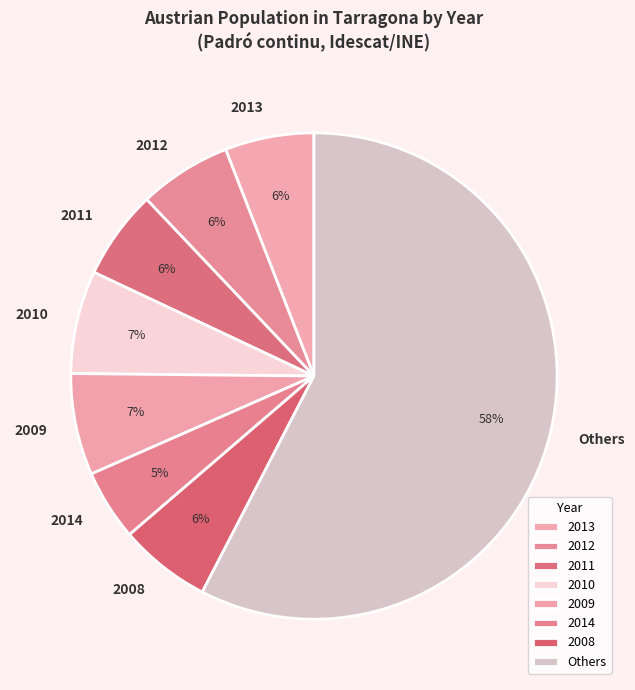

To the nearest percent, what percentage of the pie is 2008?

6%